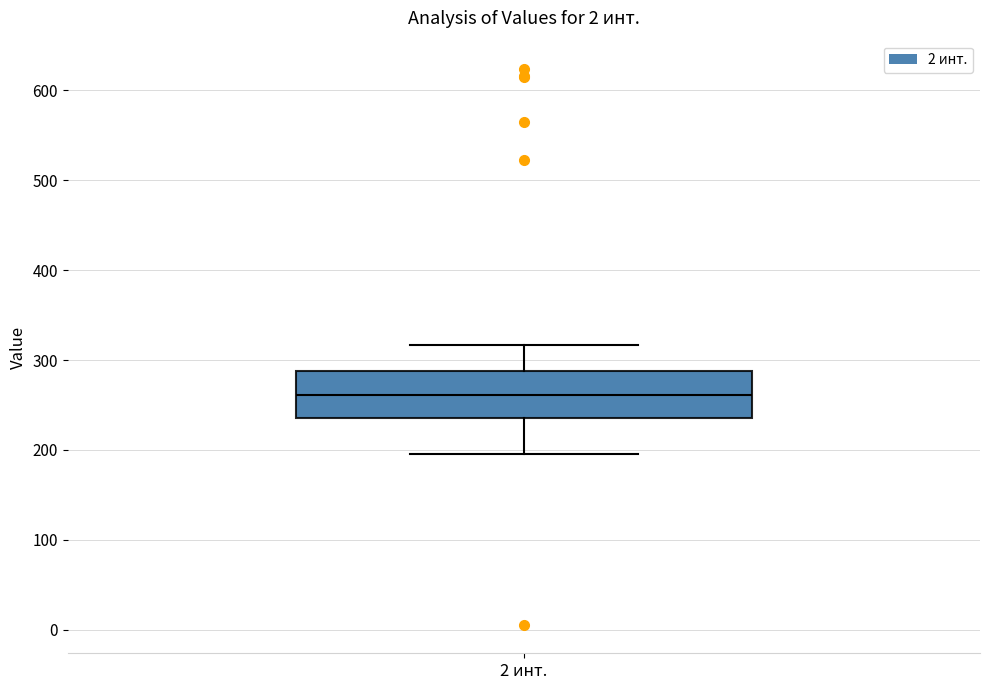

Where is the lower edge of the box for 2 инт. on the y-axis? The values are not printed on the chart, so give them approximately, as read against the axis.

240